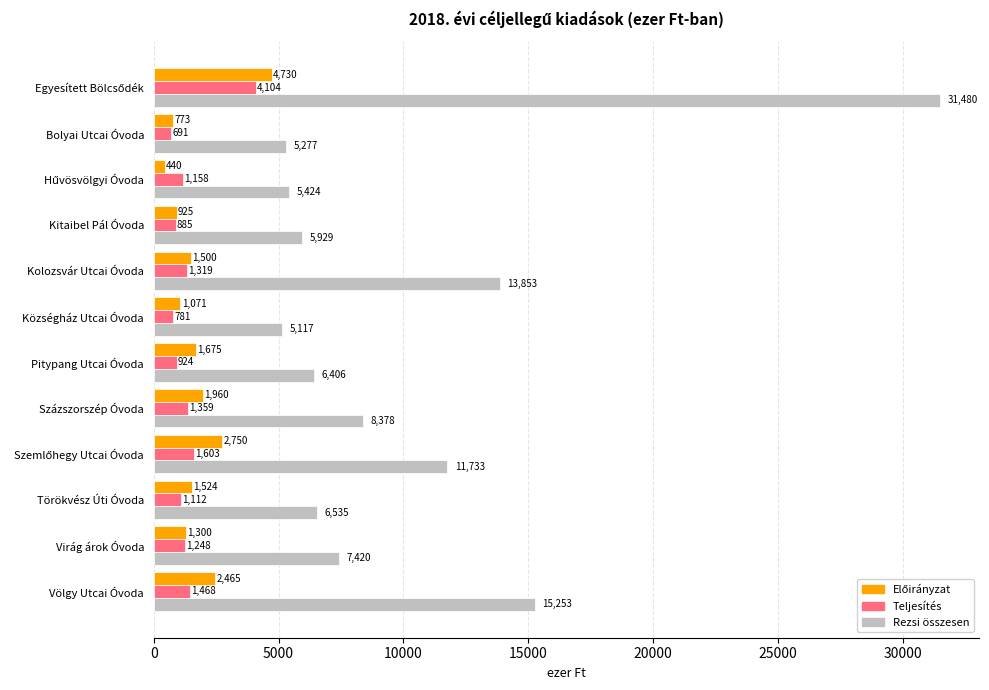

Which series has the largest total across all categories?

Rezsi összesen